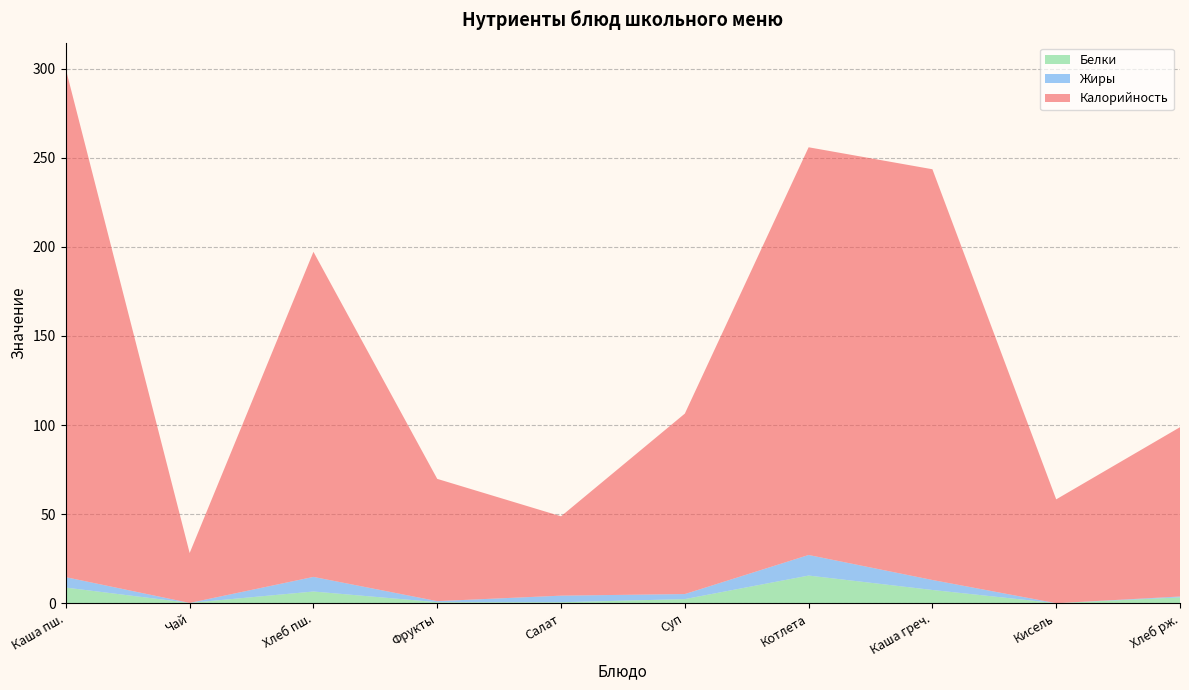

Reading left to right, transcribe all the data shown in this chart.

Калорийность: 284.9	28.0	182.4	68.6	44.5	101.2	228.8	230.4	58.3	95.0
Белки: 8.8	0.2	6.6	0.6	0.6	2.3	15.6	7.5	0.1	3.3
Жиры: 5.8	0.0	8.2	0.6	3.7	2.8	11.6	5.6	0.0	0.5